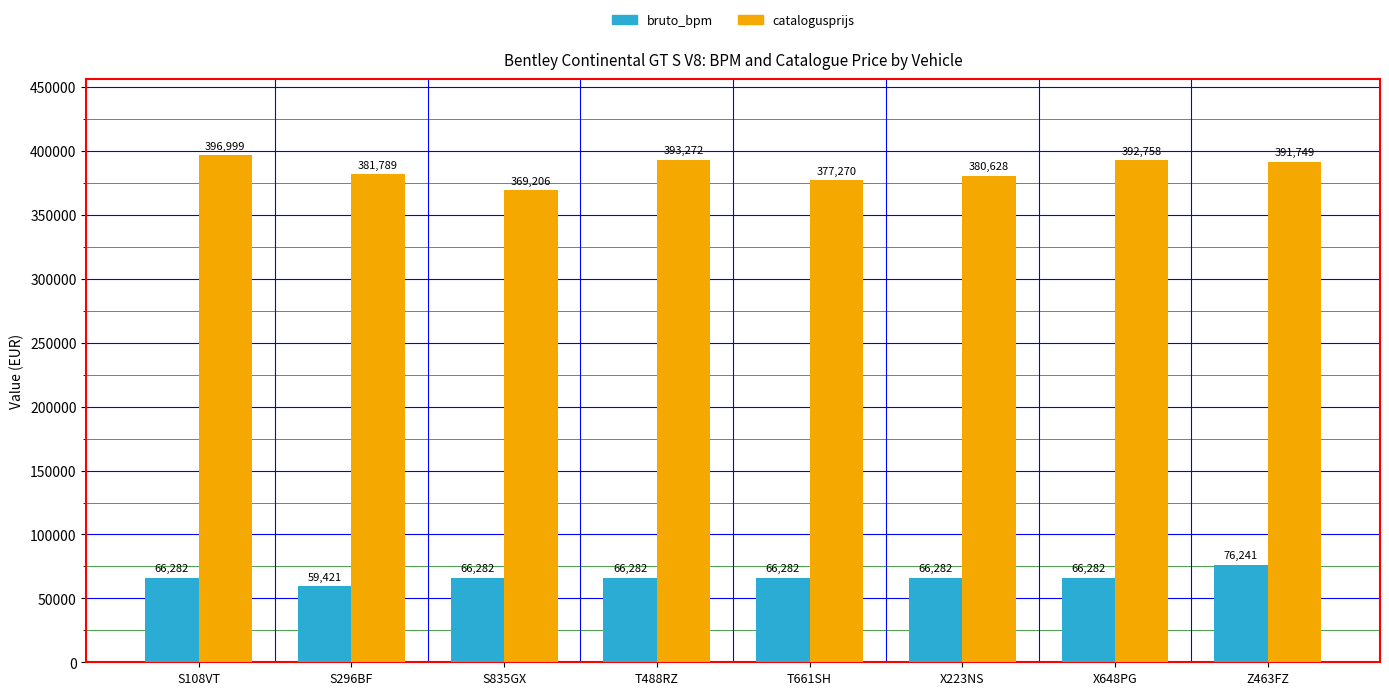

True or false: bruto_bpm has a value of 66282 at S108VT.

True